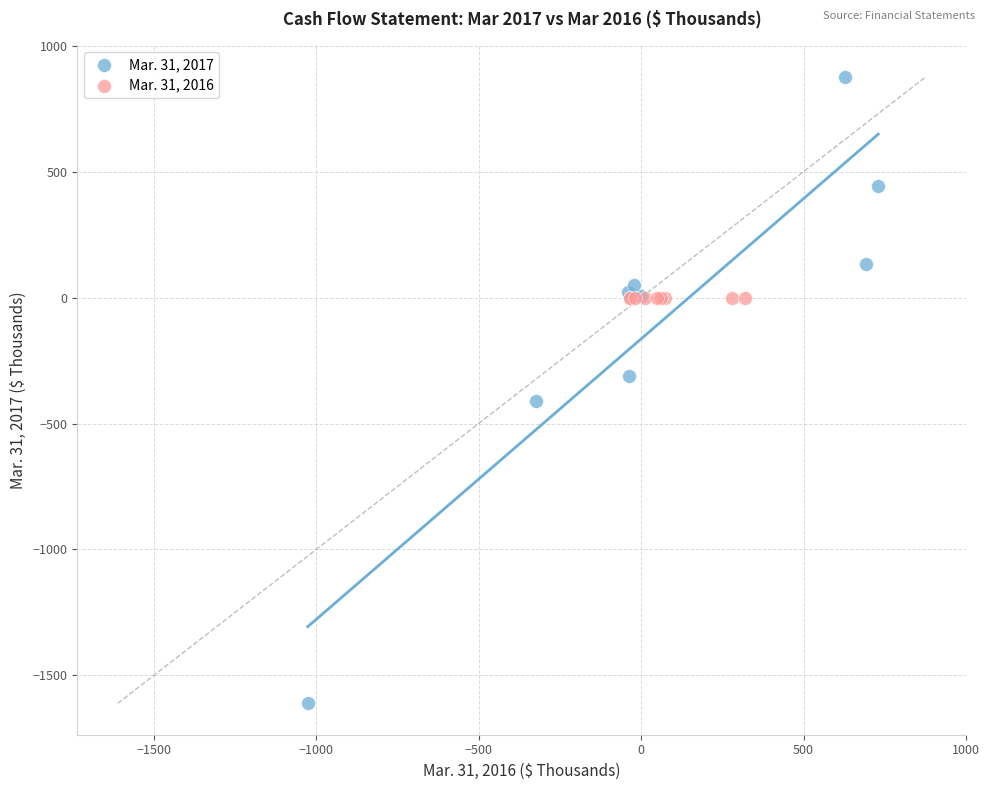

Which series reaches the maximum Y coordinate?

Mar. 31, 2017